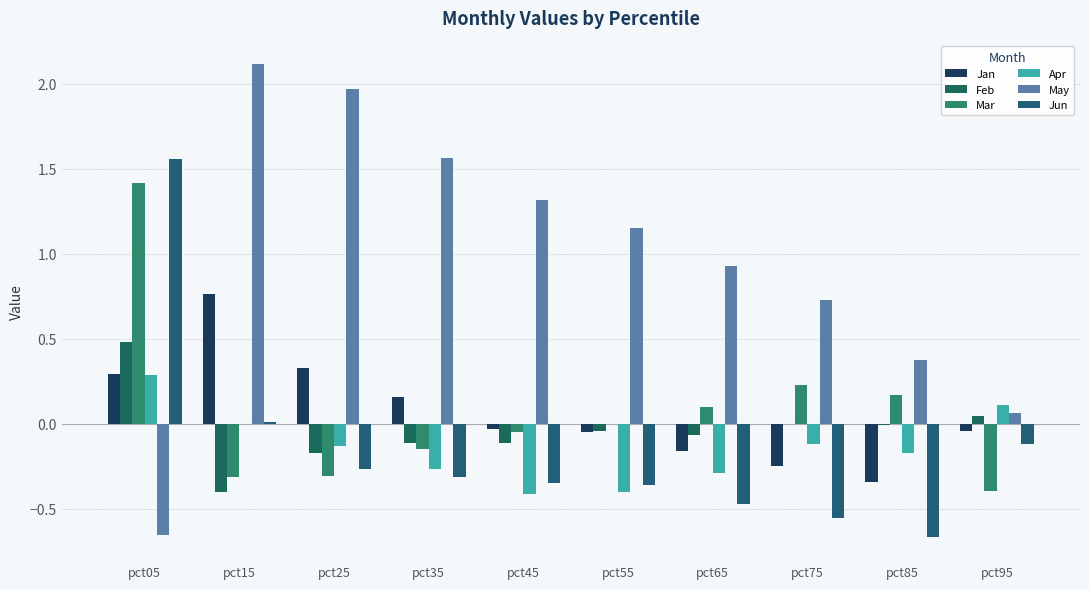

Which series changed the most between pct05 and pct25?

May